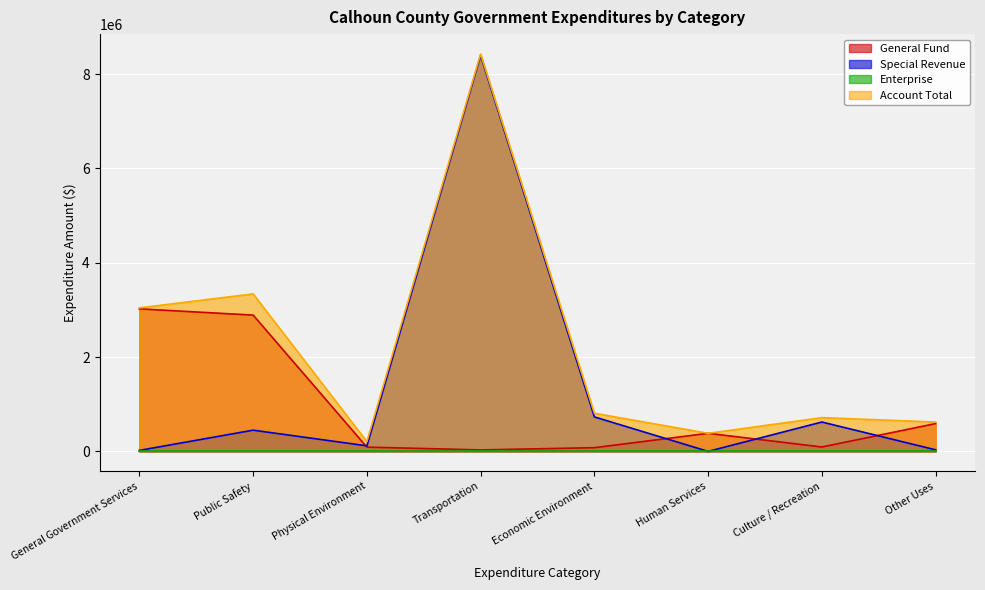

How many interior local peaks does the Account Total series have?

3